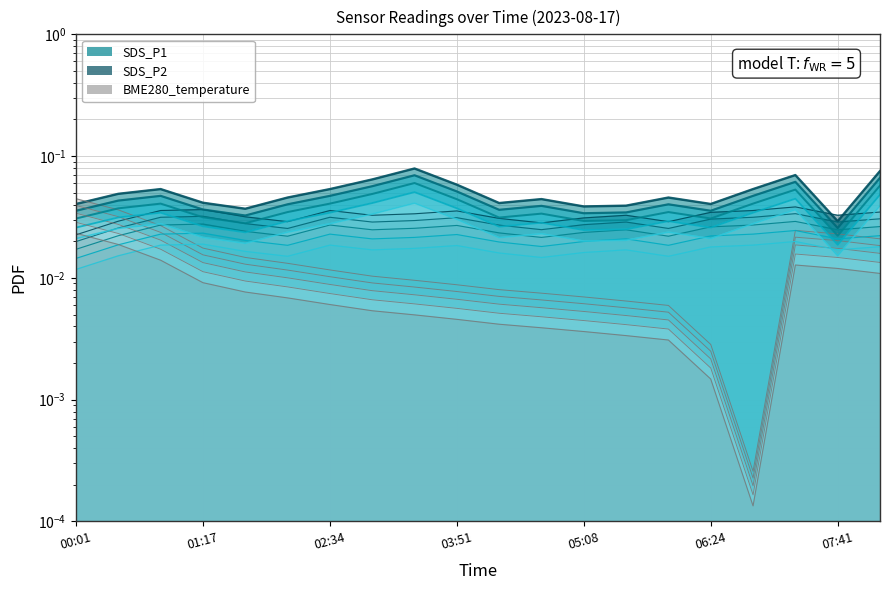

Rank the series at 00:26 from lowest to highest value.

SDS_P2, BME280_temperature, SDS_P1